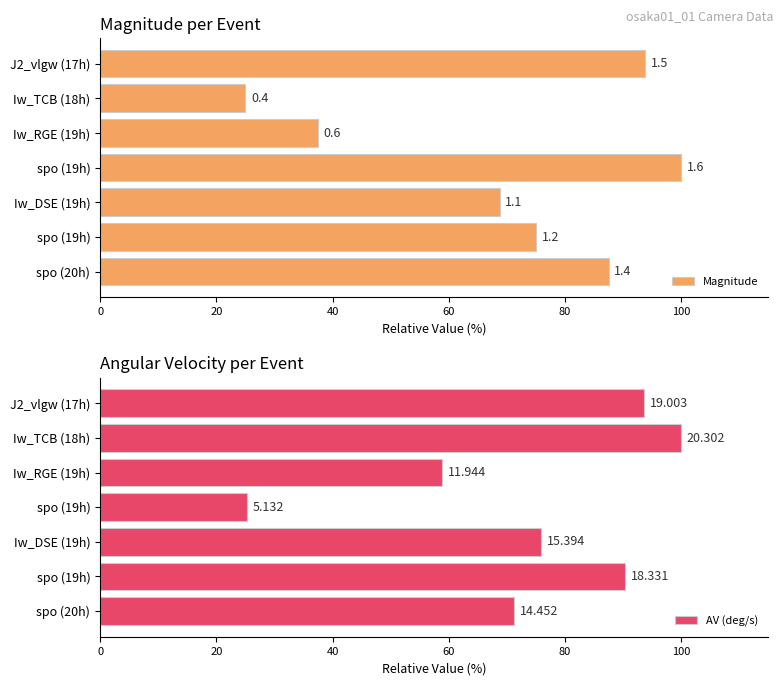

What is the value of the Magnitude bar at the 5th from the left?

68.8